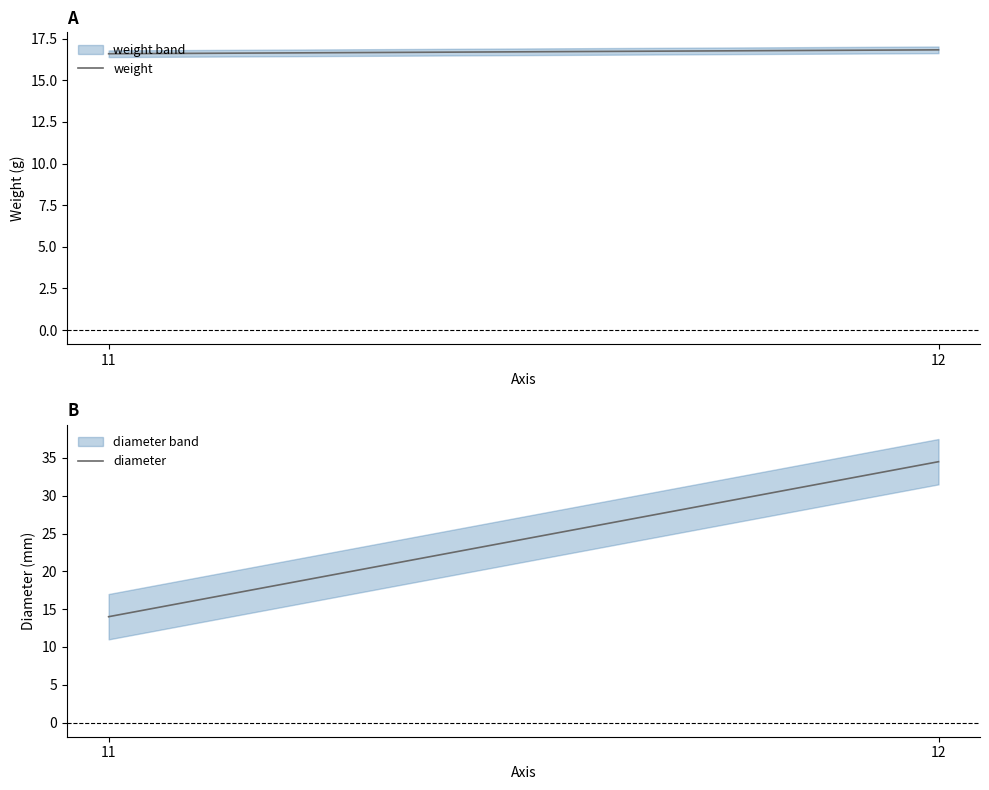

How many values in the diameter series exceed 34?

1